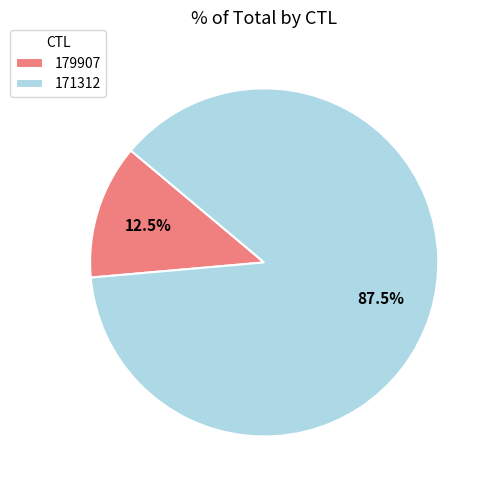

To the nearest percent, what is the difference between the 179907 and 171312 slice percentages?

75%